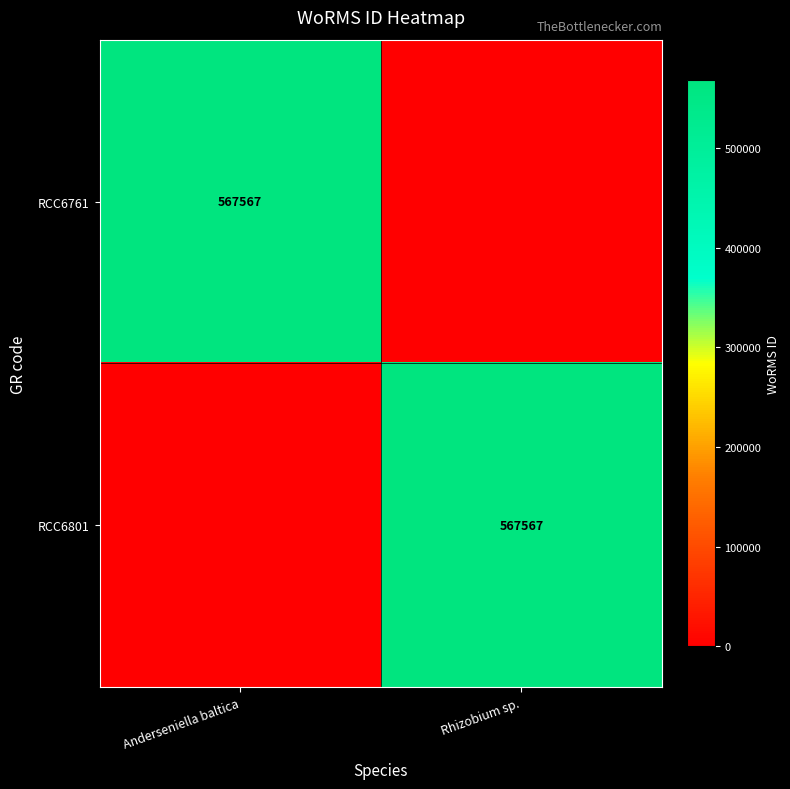

Is it true that RCC6801 equals 165019 at Rhizobium sp.?

False